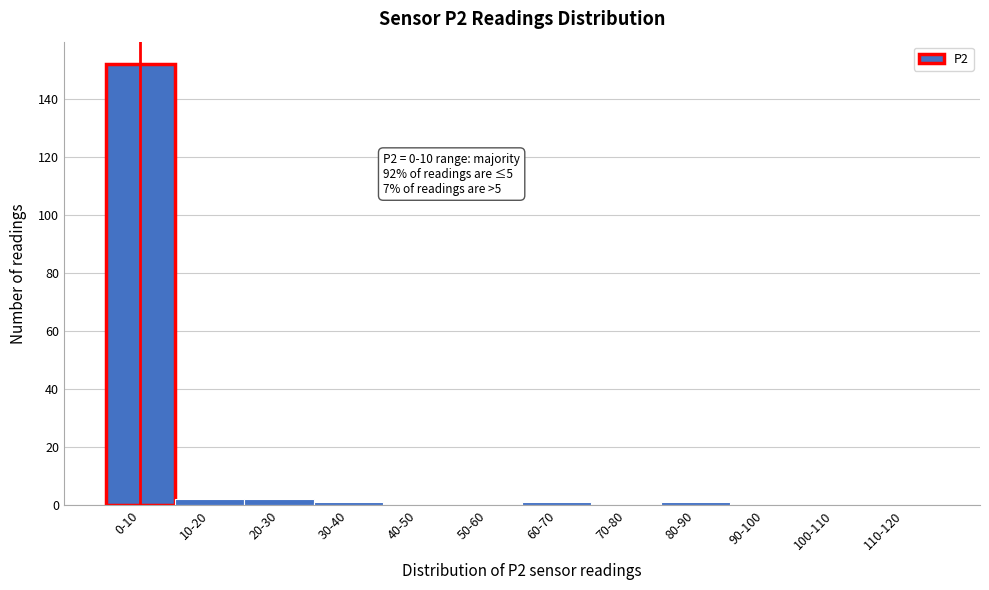

Reading left to right, what are all the values shown in this chart?

0-10=152	10-20=2	20-30=2	30-40=1	40-50=0	50-60=0	60-70=1	70-80=0	80-90=1	90-100=0	100-110=0	110-120=0